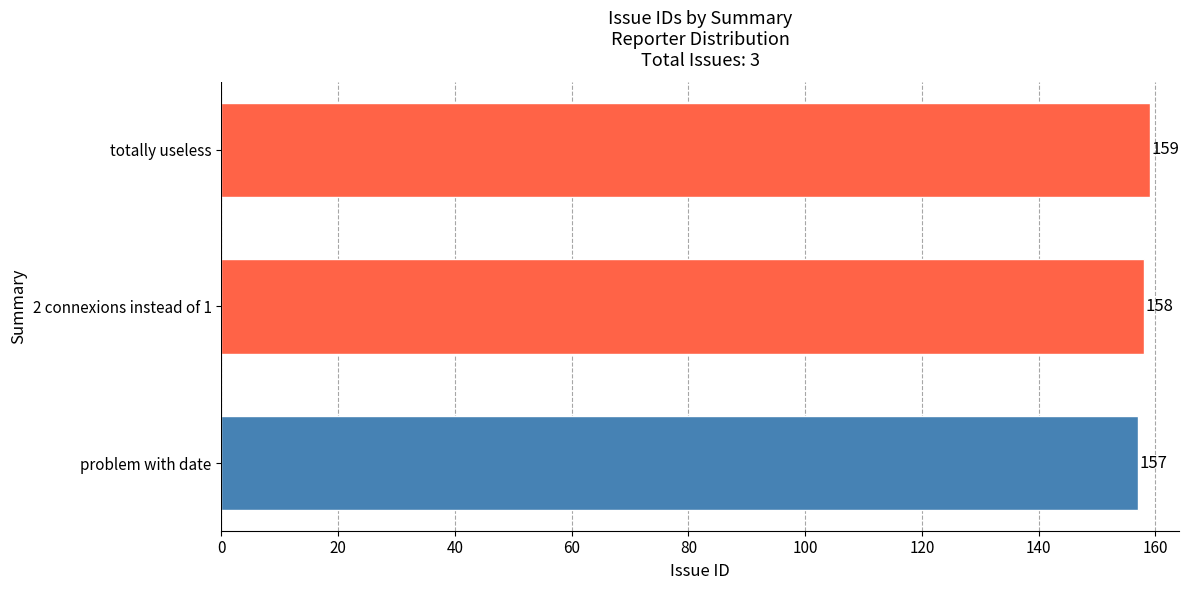

List the labels in order of value, largest first.

totally useless, 2 connexions instead of 1, problem with date